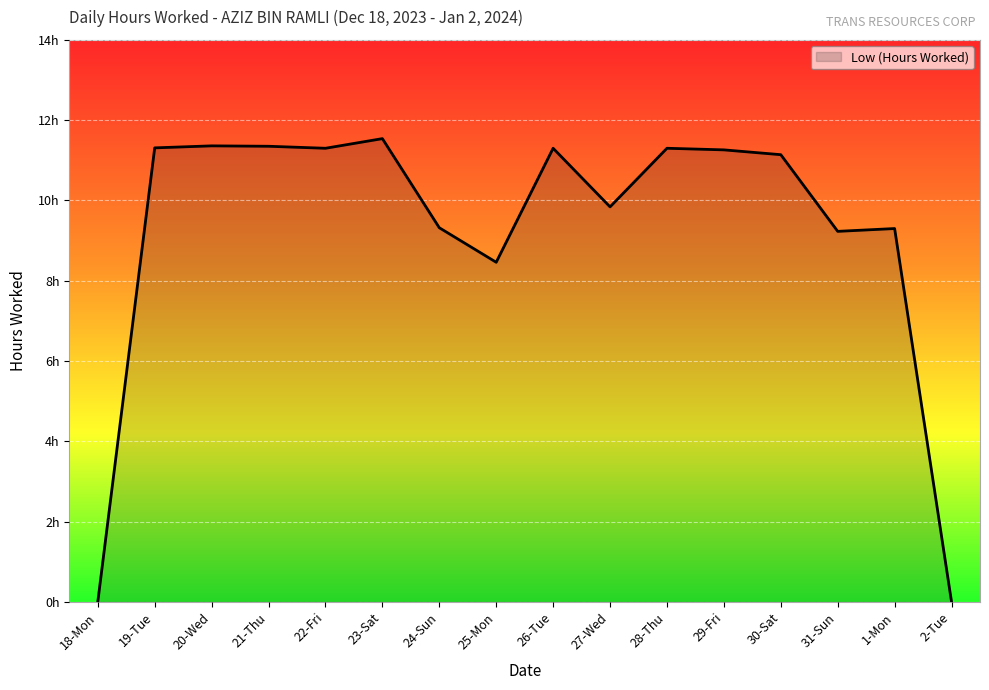

Where is the first local minimum?

22-Fri